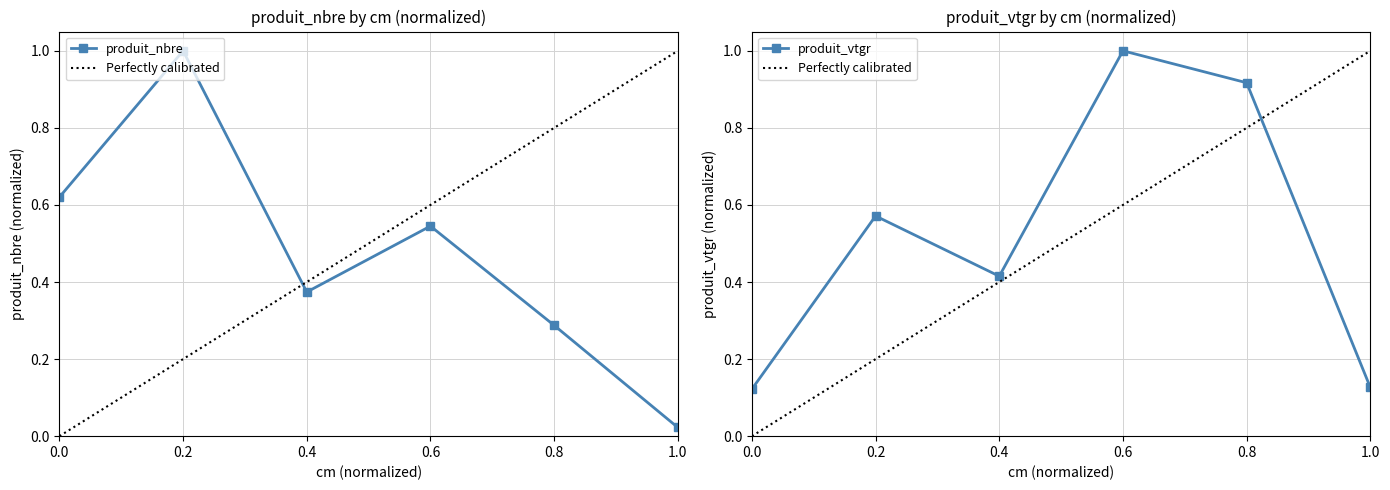

Where is the first local maximum for produit_vtgr?

0.2